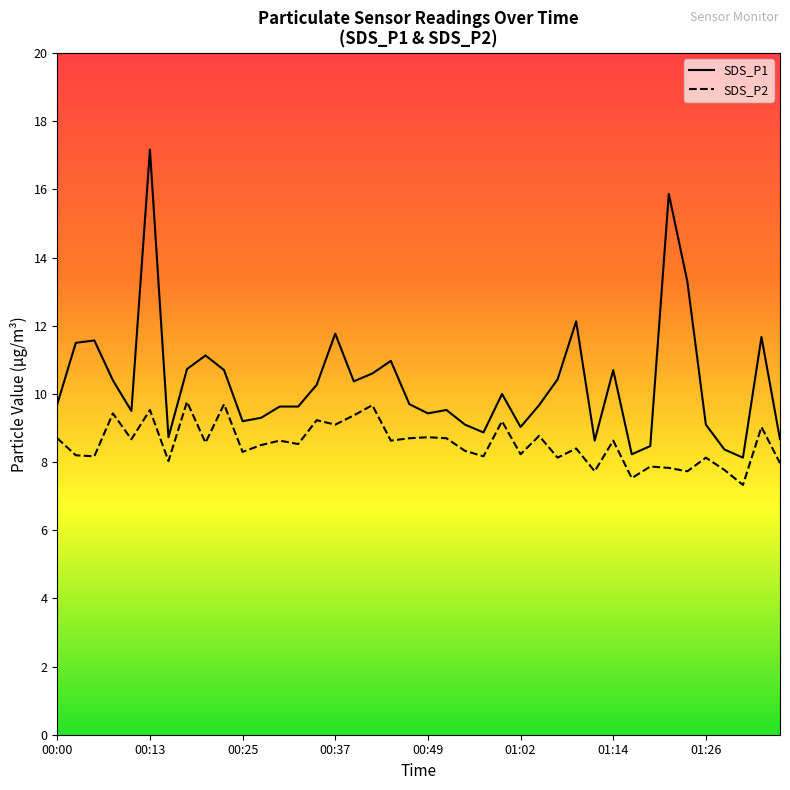

True or false: SDS_P2 and SDS_P1 cross at least once.

False